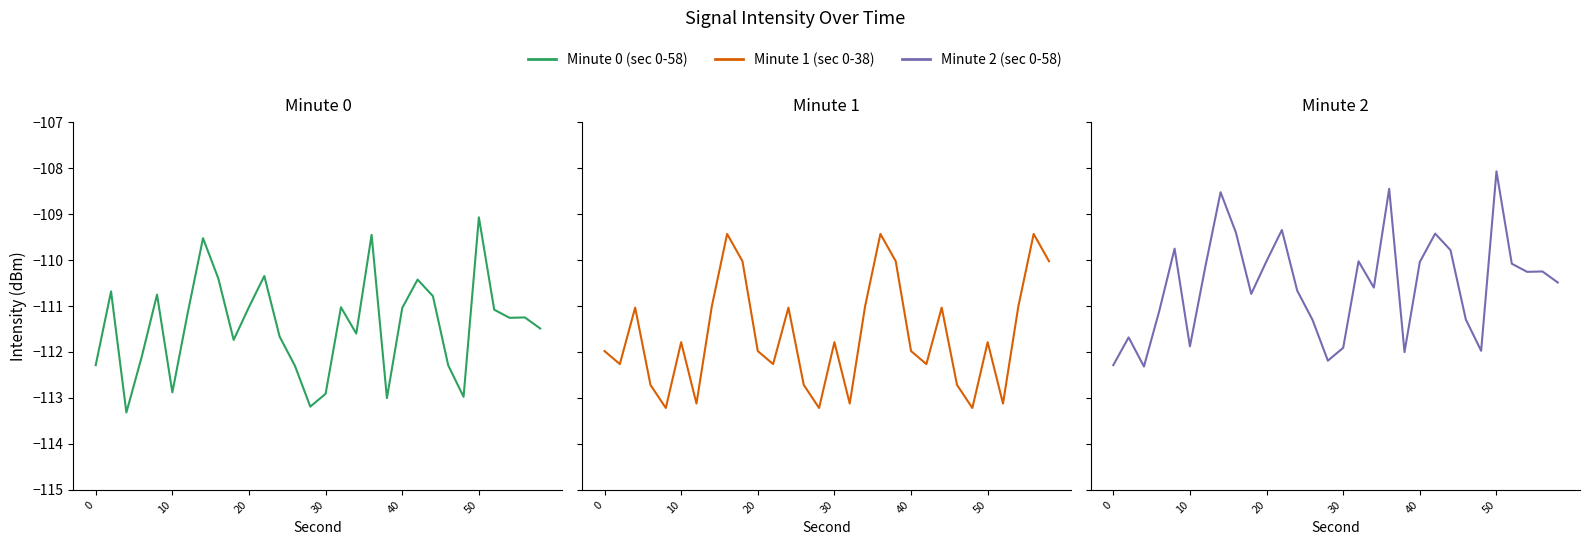

What is the sum of all Minute 2 (sec 0-58) values?

-3316.0